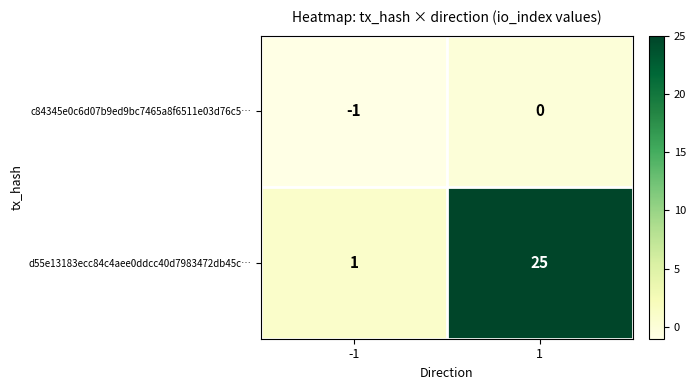

At how many categories does at least one series exceed 9?

1